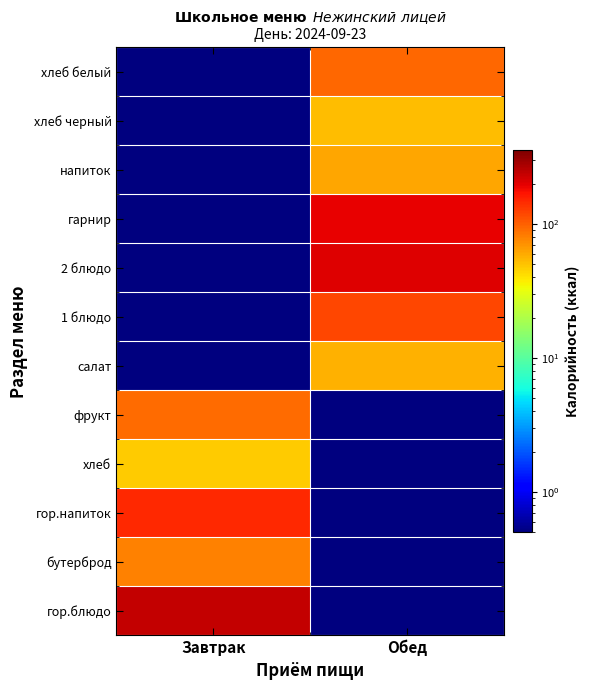

Which has a higher value, Обед or Завтрак?

Завтрак